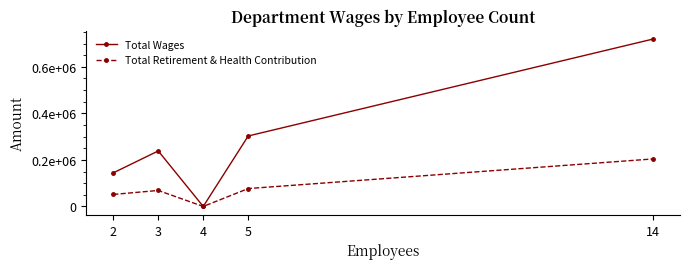

At which label does Total Wages reach its minimum?

4